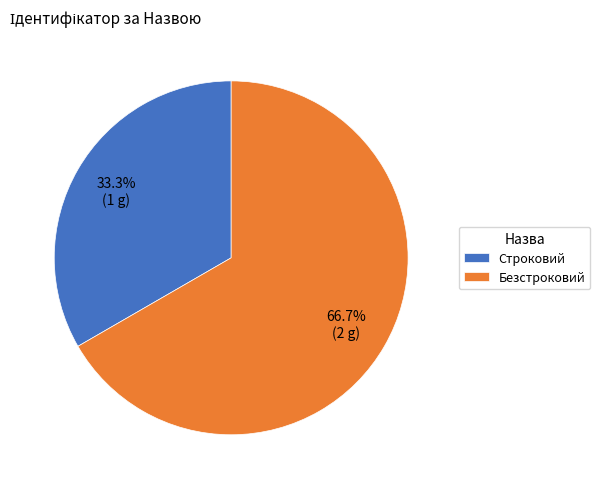

Count the number of slices in the pie.

2